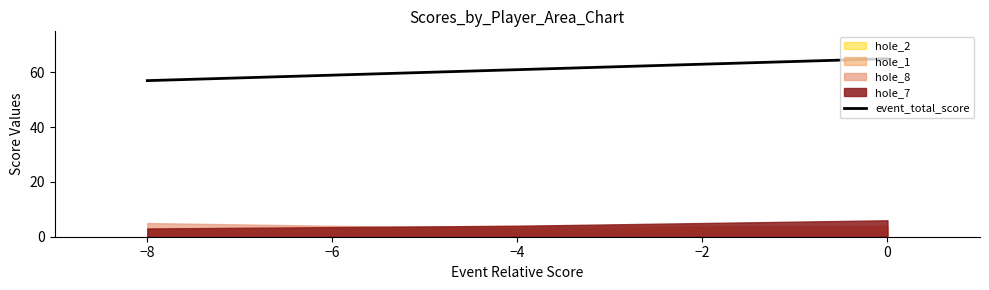

At which label does event_total_score reach its minimum?

−8